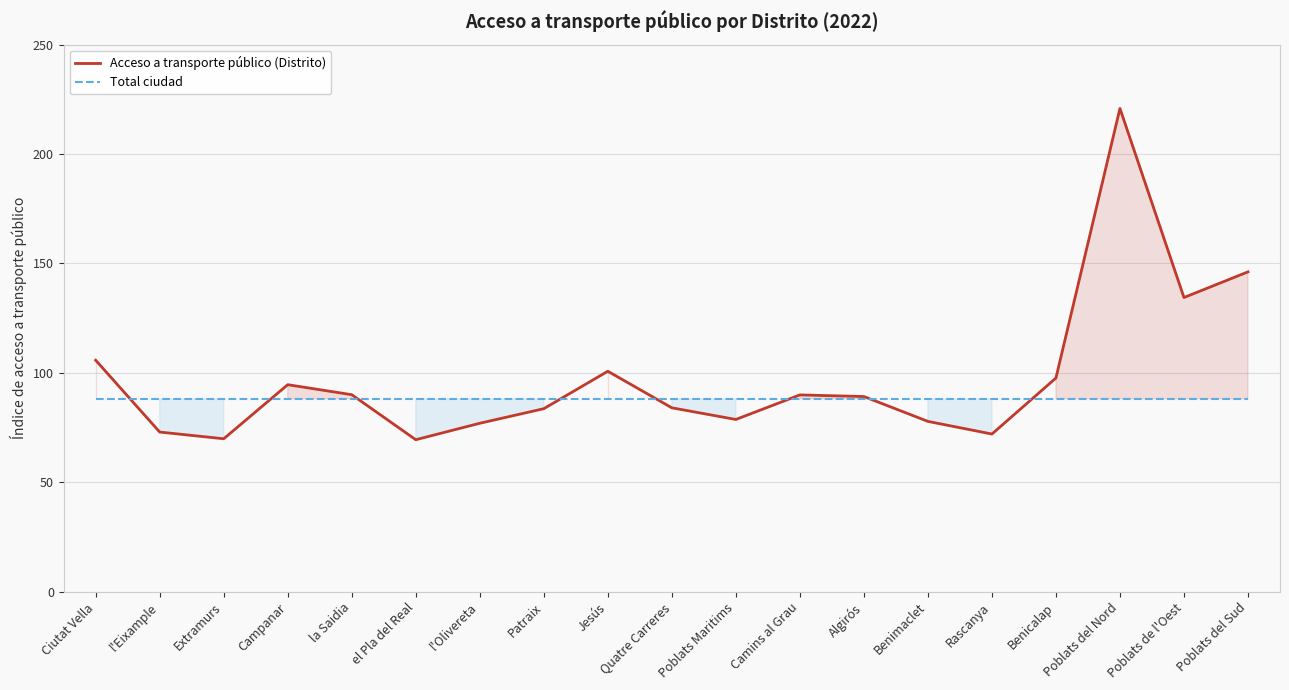

What is the label of the 13th point from the left?

Algirós